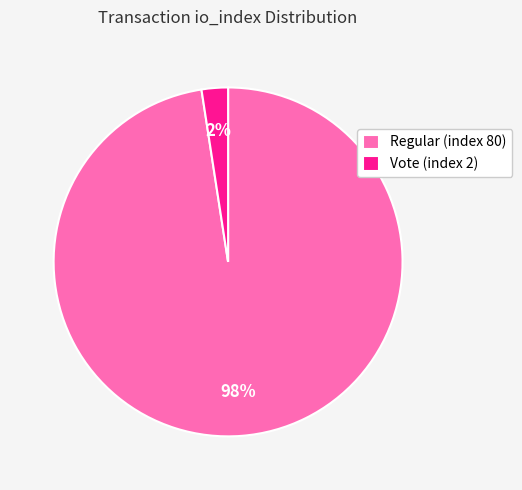

What percentage is the Vote (index 2) slice, to the nearest percent?

2%